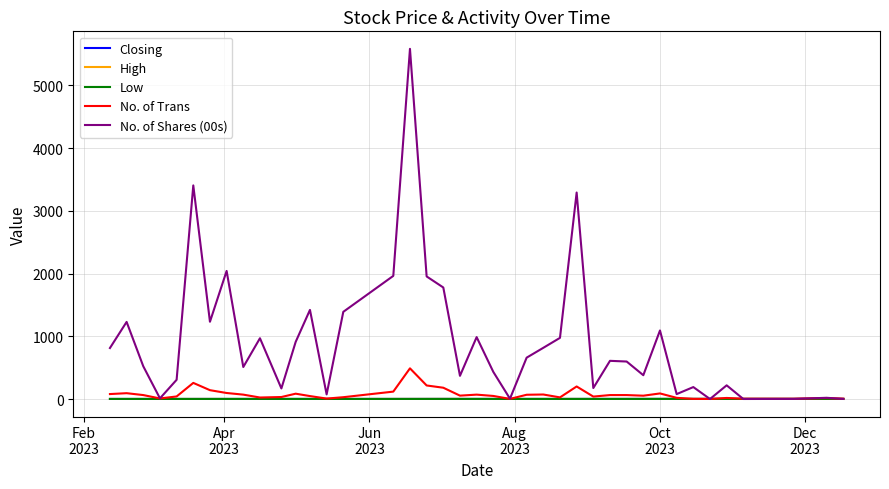

What is the difference between the maximum and minimum values in the Low series?

0.7